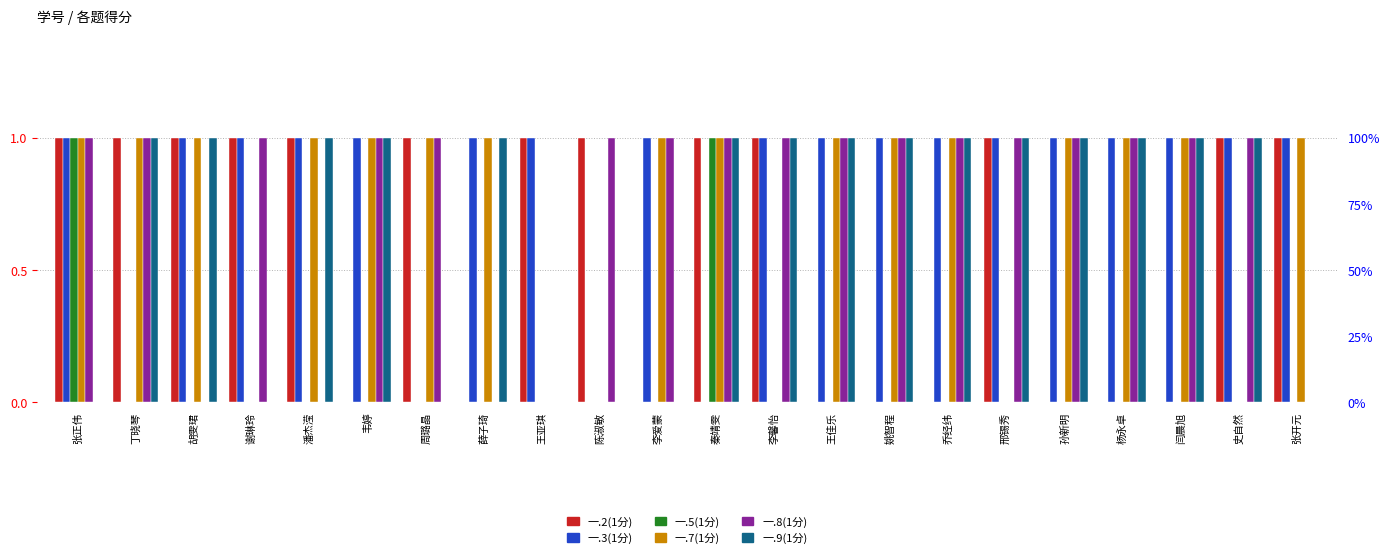

At how many categories does at least one series exceed 0?

22